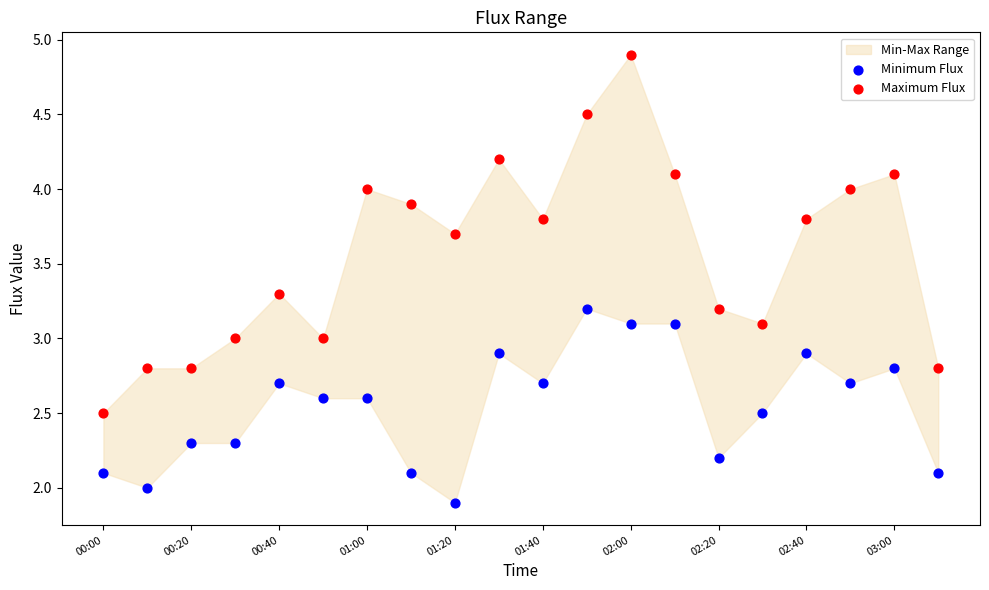

Which series contains the highest Y value?

Maximum Flux